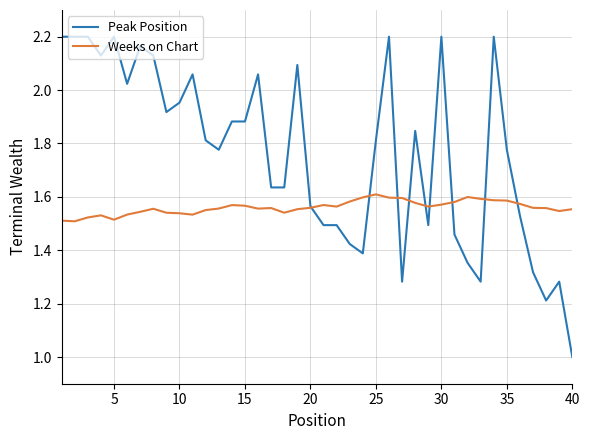

Which series has the largest range (max minus min)?

Peak Position